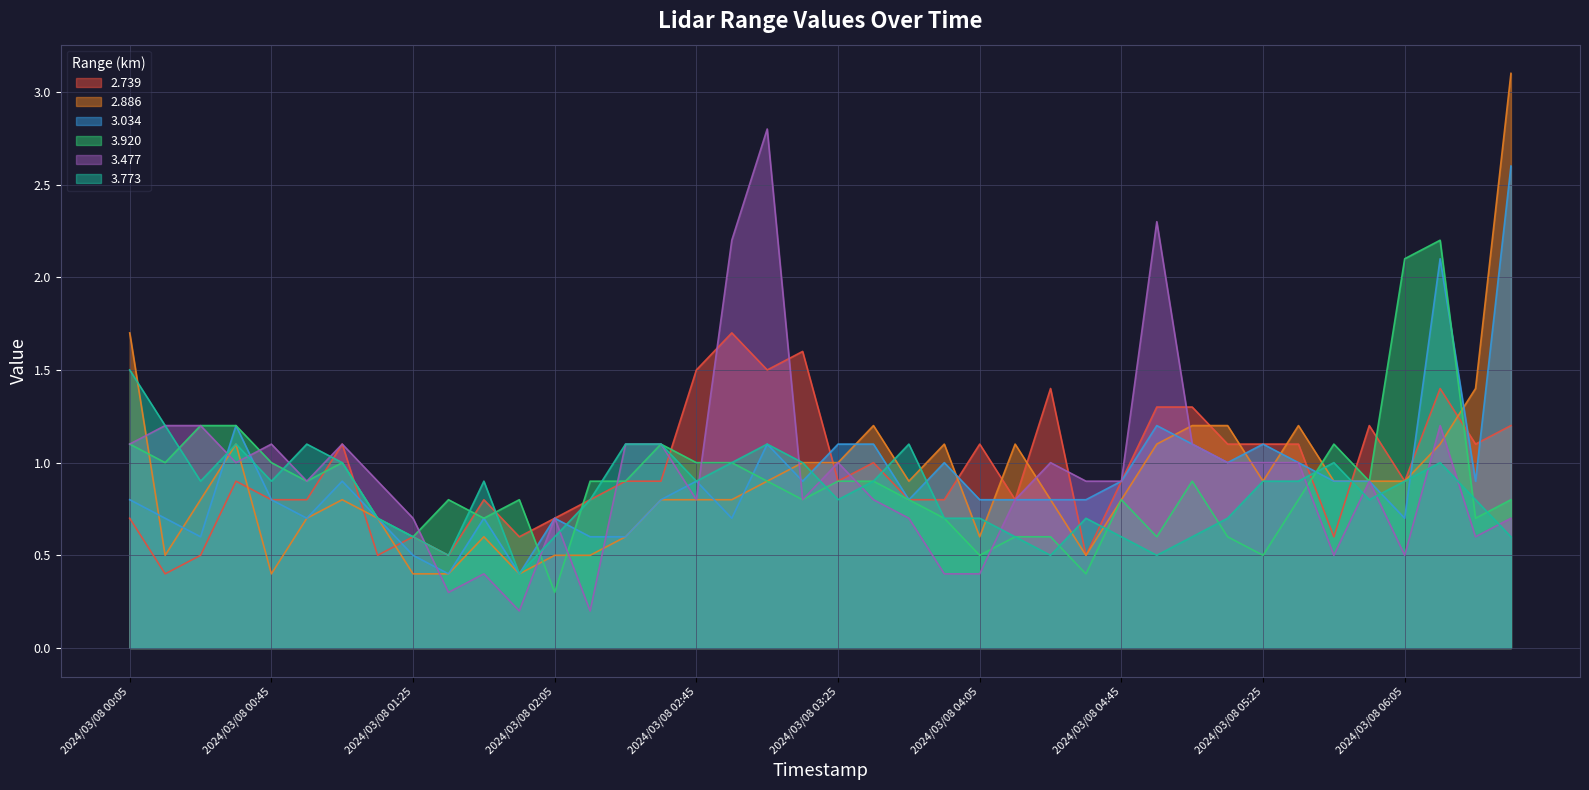

True or false: 2.739 and 3.477 intersect in this chart.

True